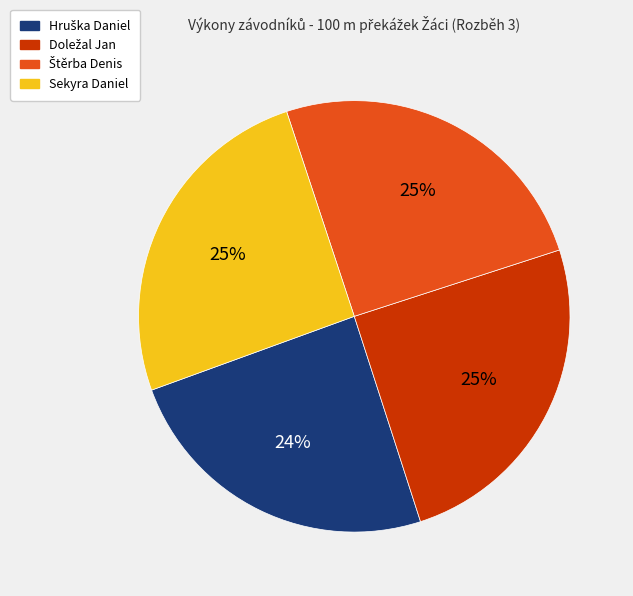

What percentage is the Sekyra Daniel slice, to the nearest percent?

25%